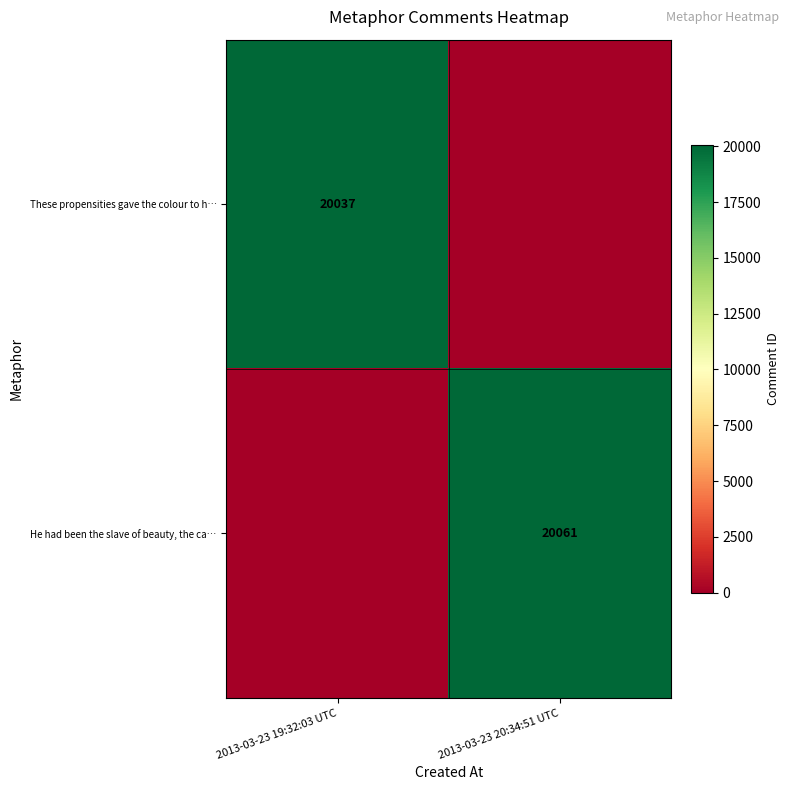

How many categories are shown in the chart?

2